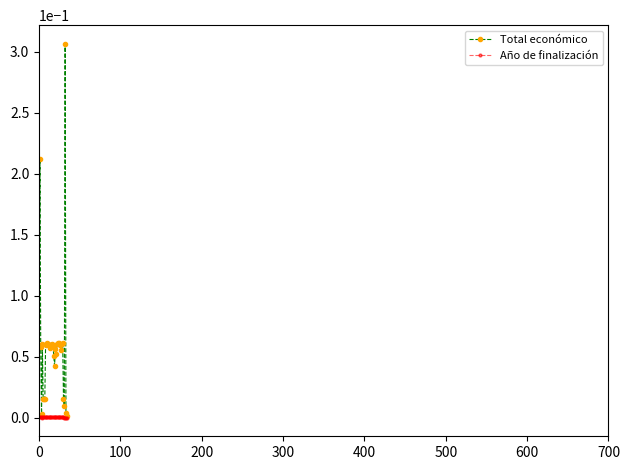

What is the sum of all Total económico values?

2.0